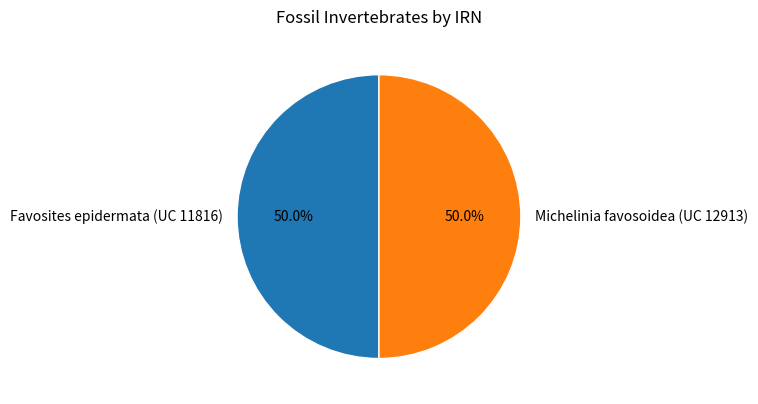

Count the number of slices in the pie.

2